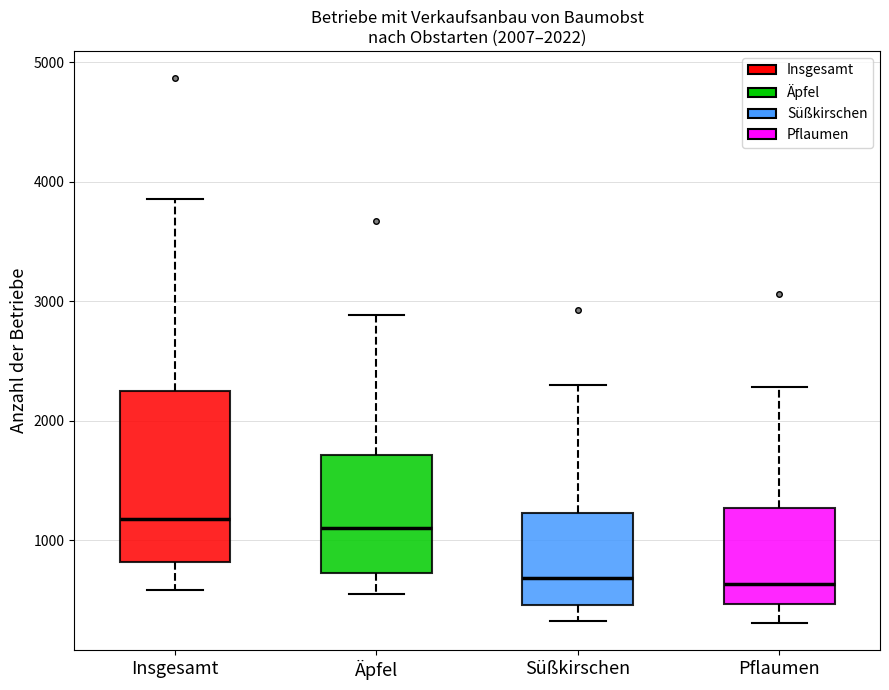

Reading left to right, transcribe this box plot: for each box, give where its median line is, the range the box spans, and where its two whiskers end, as read against the y-axis. The values are not printed on the chart, so give them approximately, as read against the axis.

Insgesamt: median 1200, box 800 to 2300, whiskers 600 to 3900
Äpfel: median 1100, box 700 to 1700, whiskers 600 to 2900
Süßkirschen: median 700, box 500 to 1200, whiskers 300 to 2300
Pflaumen: median 600, box 500 to 1300, whiskers 300 to 2300